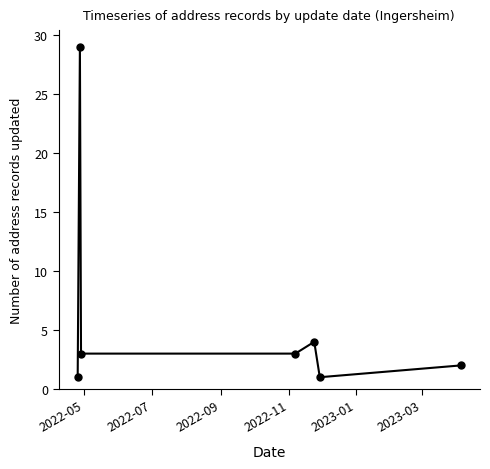

What is the value of the 7th point from the left?

2